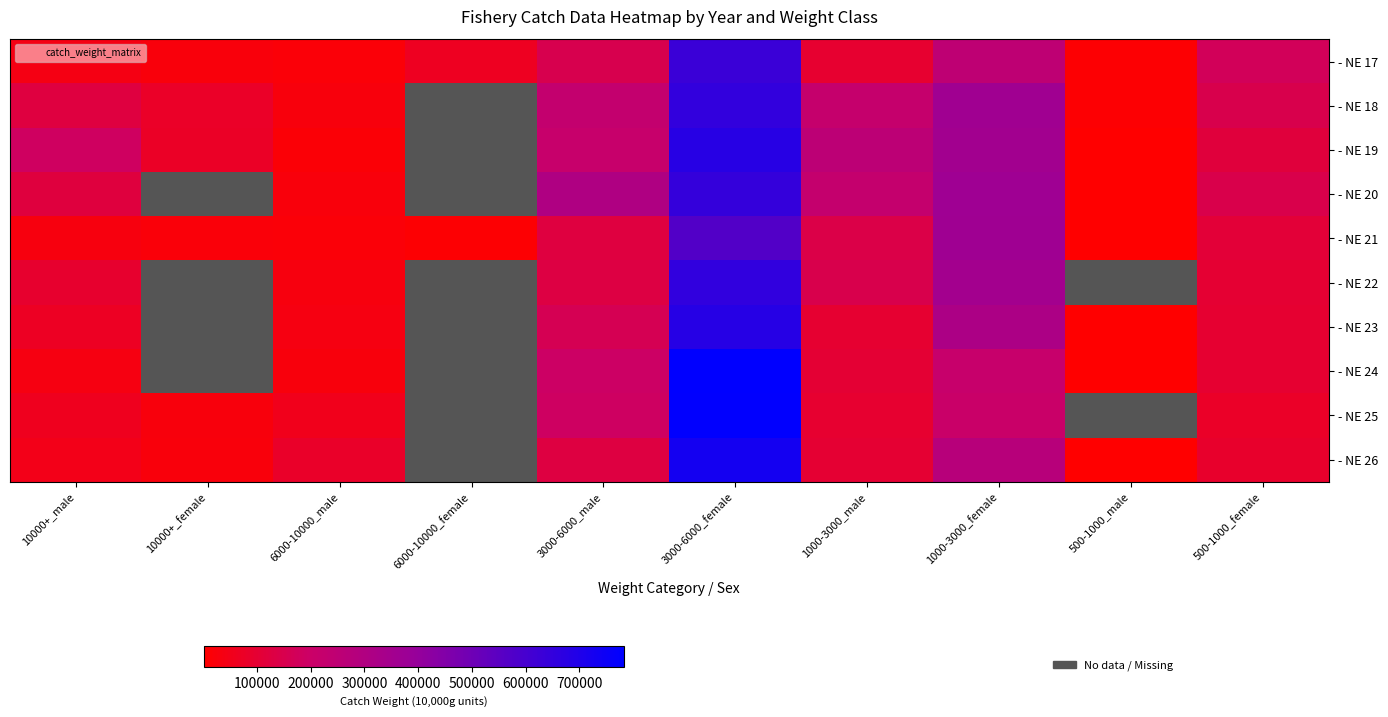

What is the minimum value shown in the chart?

838.0